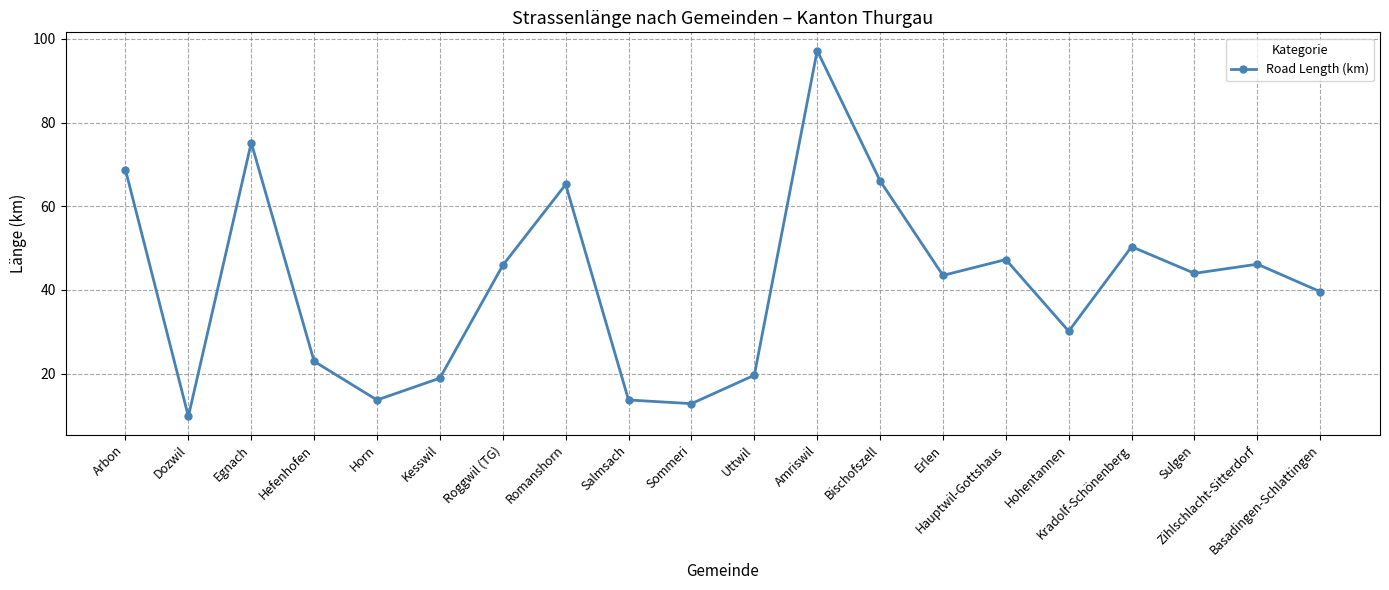

At which label does the data first exceed 43?

Arbon